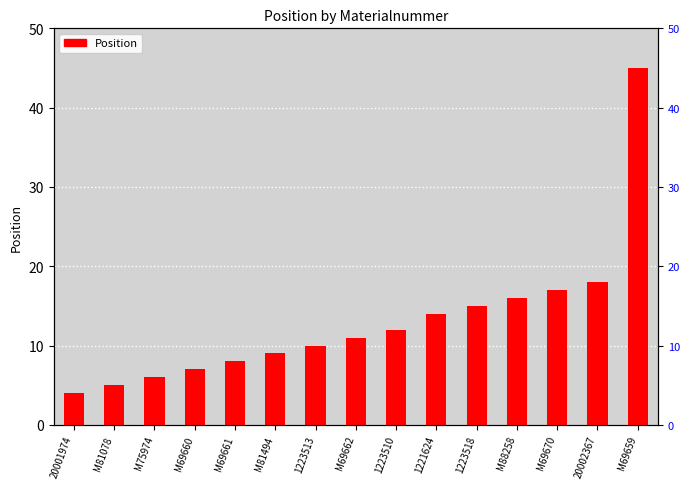

At which category does the chart reach its minimum across all series?

20001974